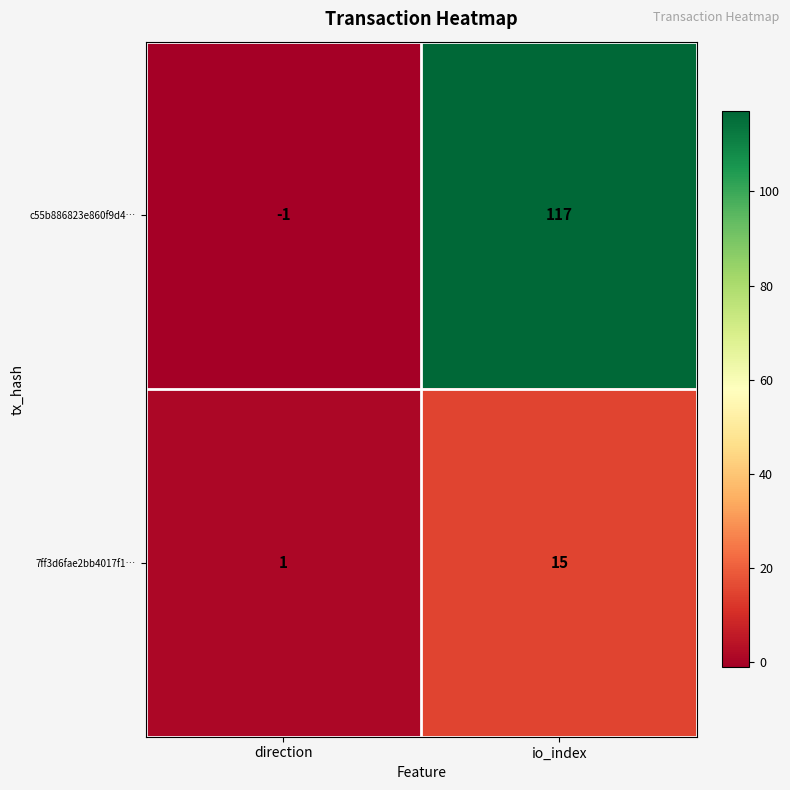

Reading left to right, transcribe all the data shown in this chart.

c55b886823e860f9d4…: direction=-1	io_index=117
7ff3d6fae2bb4017f1…: direction=1	io_index=15